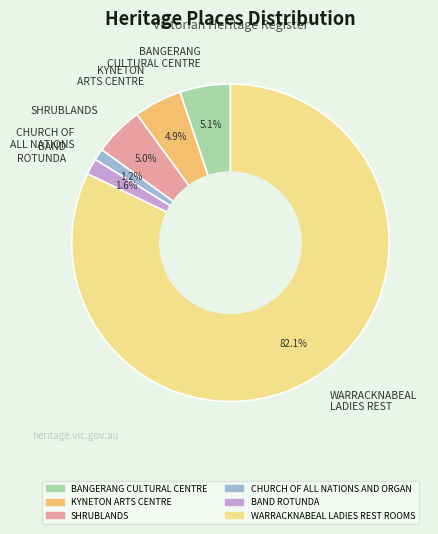

Which category has the biggest portion of the pie?

WARRACKNABEAL LADIES REST